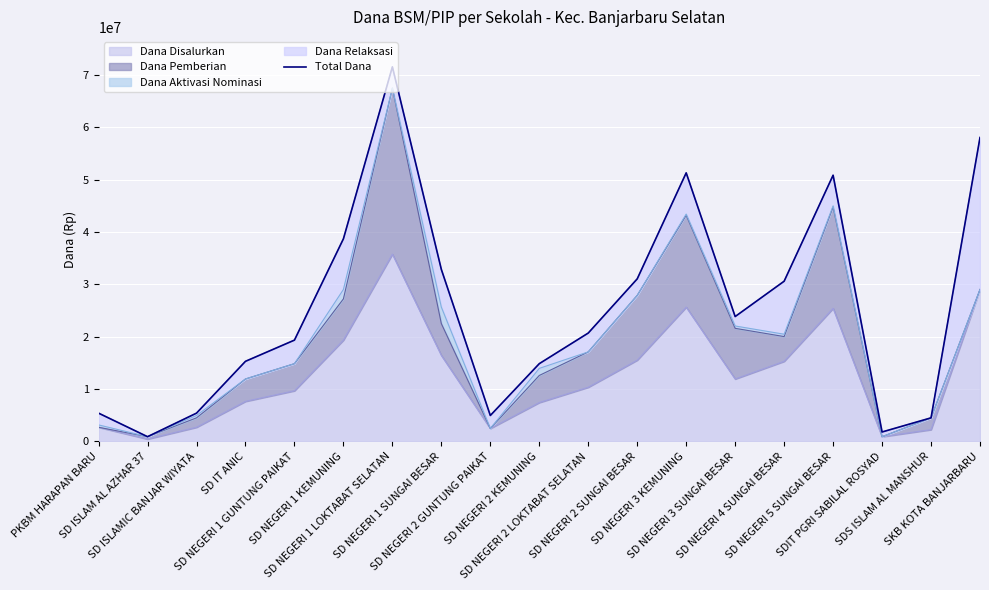

At which category does the chart reach its peak across all series?

SD NEGERI 1 LOKTABAT SELATAN